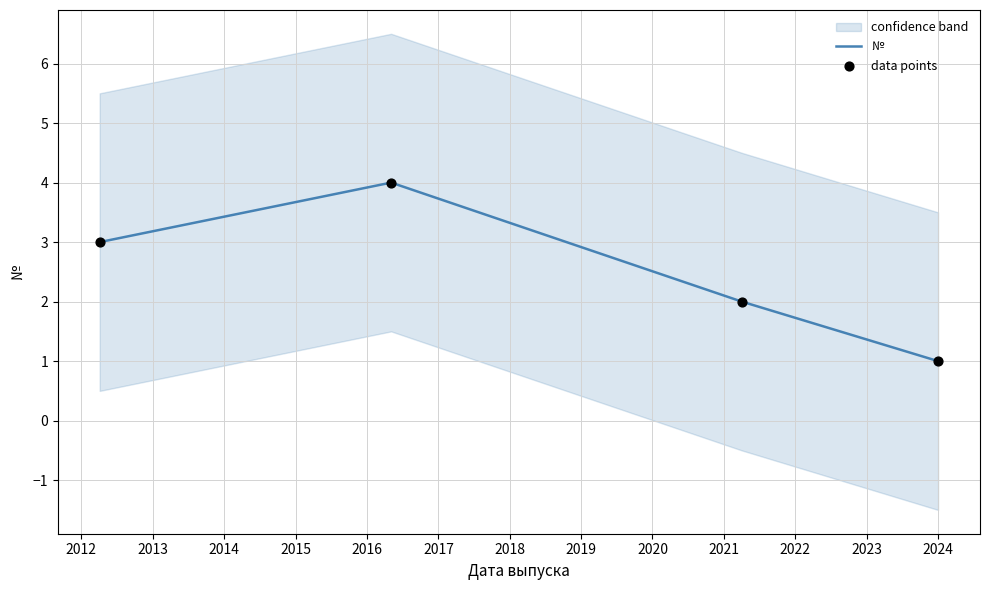

How many interior local peaks does the № series have?

1